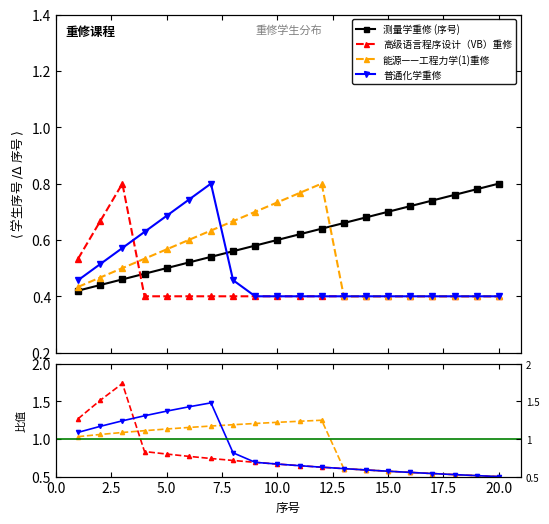

At 15.0, list the series in order from smallest to largest.

高级语言程序设计（VB）重修, 能源——工程力学(1)重修, 普通化学重修, 测量学重修 (序号)